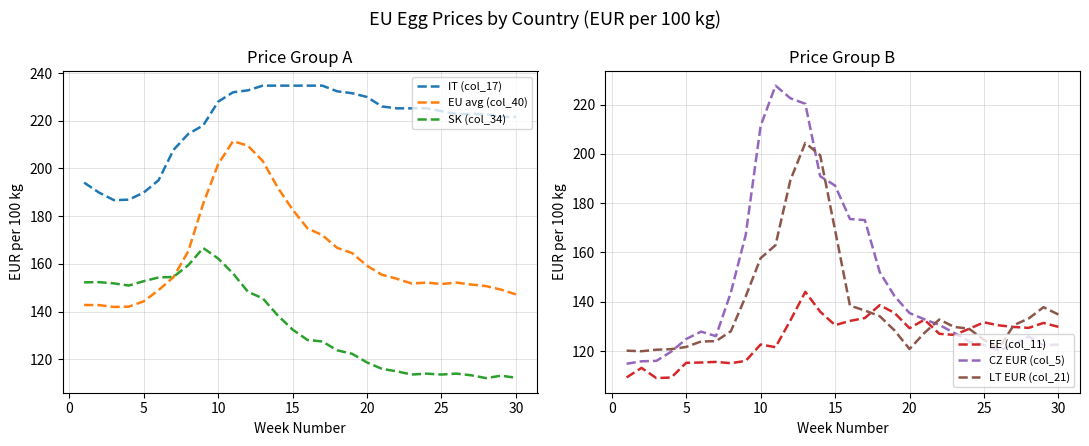

How many distinct data groups are displayed?

6